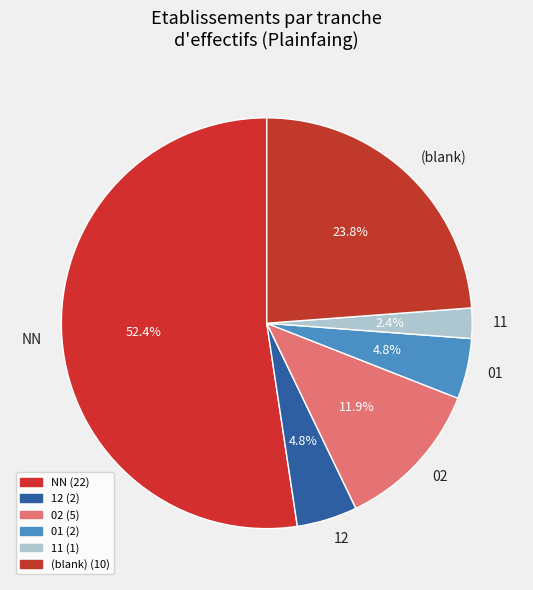

Which slice is the largest?

NN